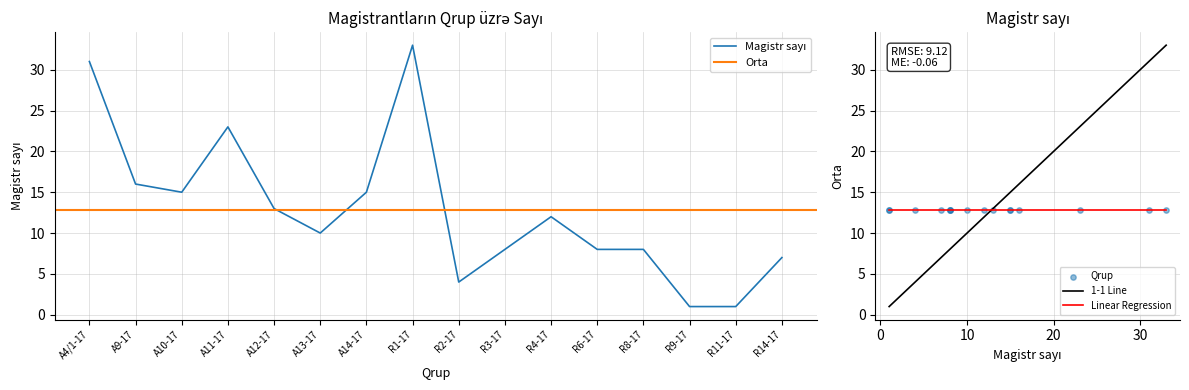

What is the change in value from A4/1-17 to R2-17?

-27